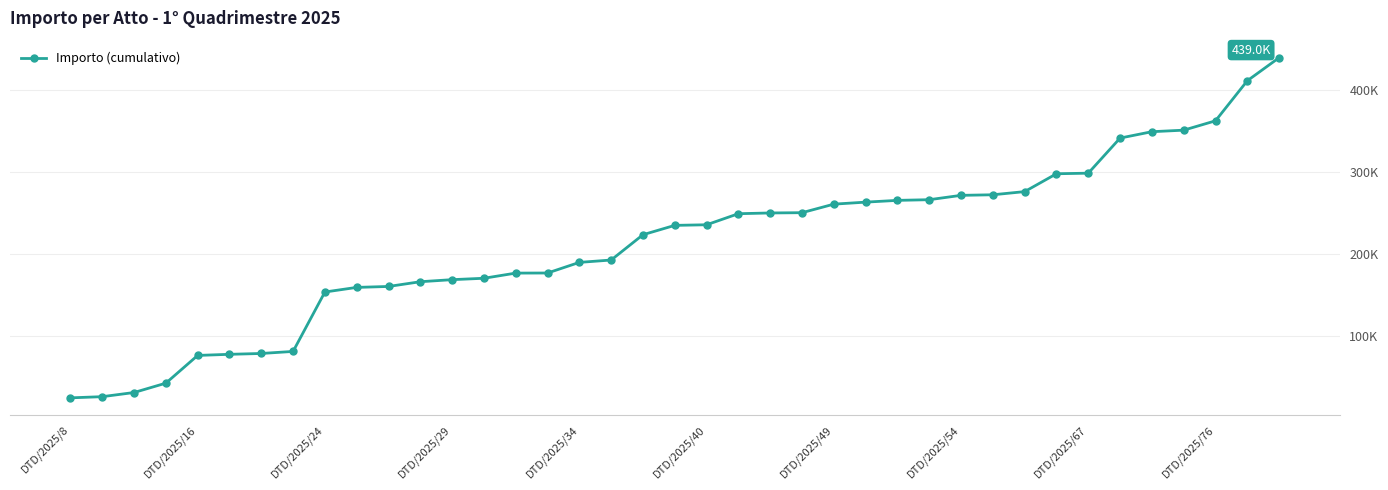

Is this an area chart (filled region under the line)?

No